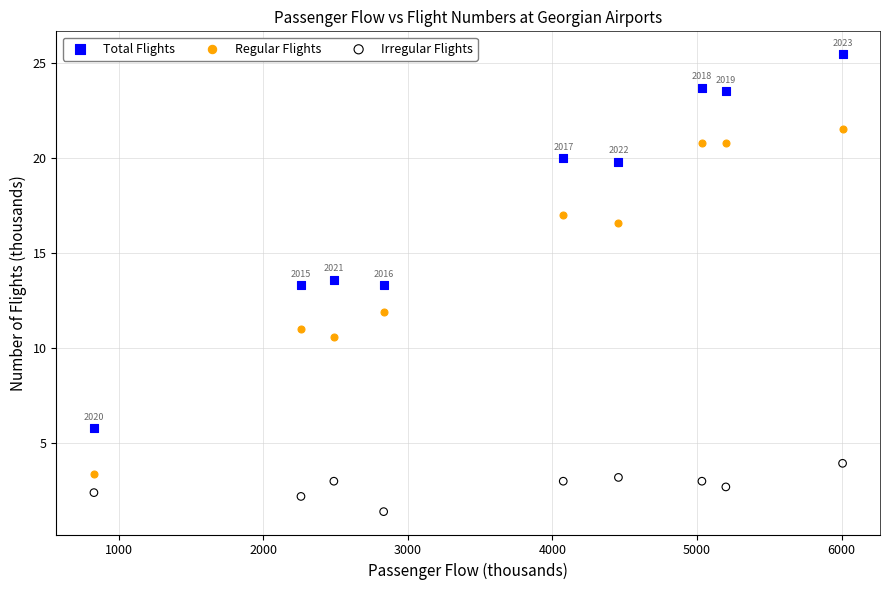

Which series contains the highest Y value?

Total Flights